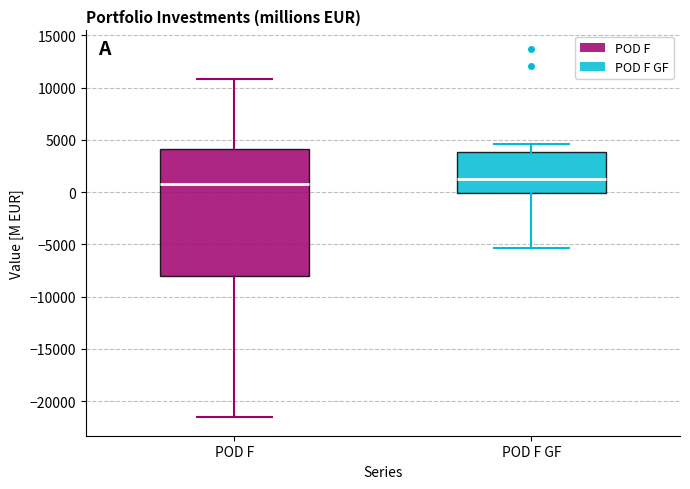

Reading left to right, transcribe this box plot: for each box, give where its median line is, the range the box spans, and where its two whiskers end, as read against the y-axis. The values are not printed on the chart, so give them approximately, as read against the axis.

POD F: median 500, box -8000 to 4000, whiskers -21500 to 11000
POD F GF: median 1000, box 0 to 4000, whiskers -5500 to 4500